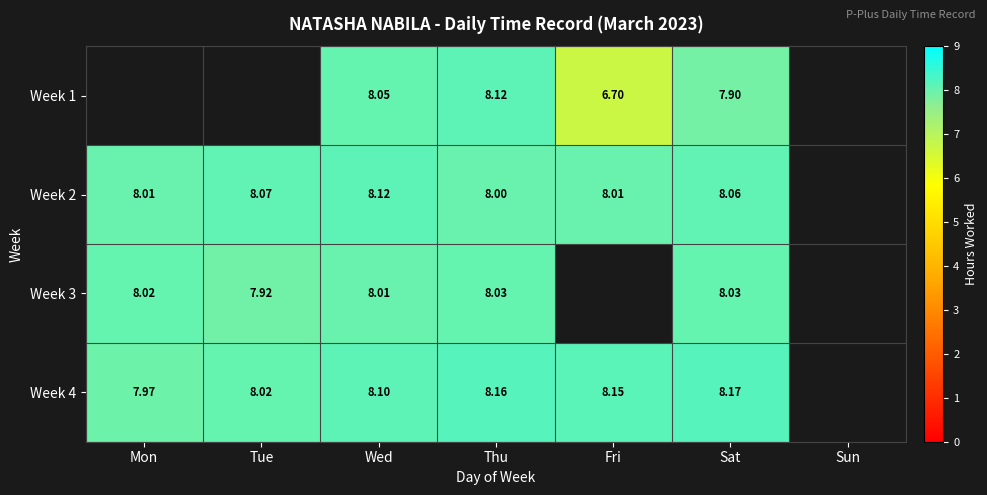

Which has a higher value, Mon or Wed?

Wed